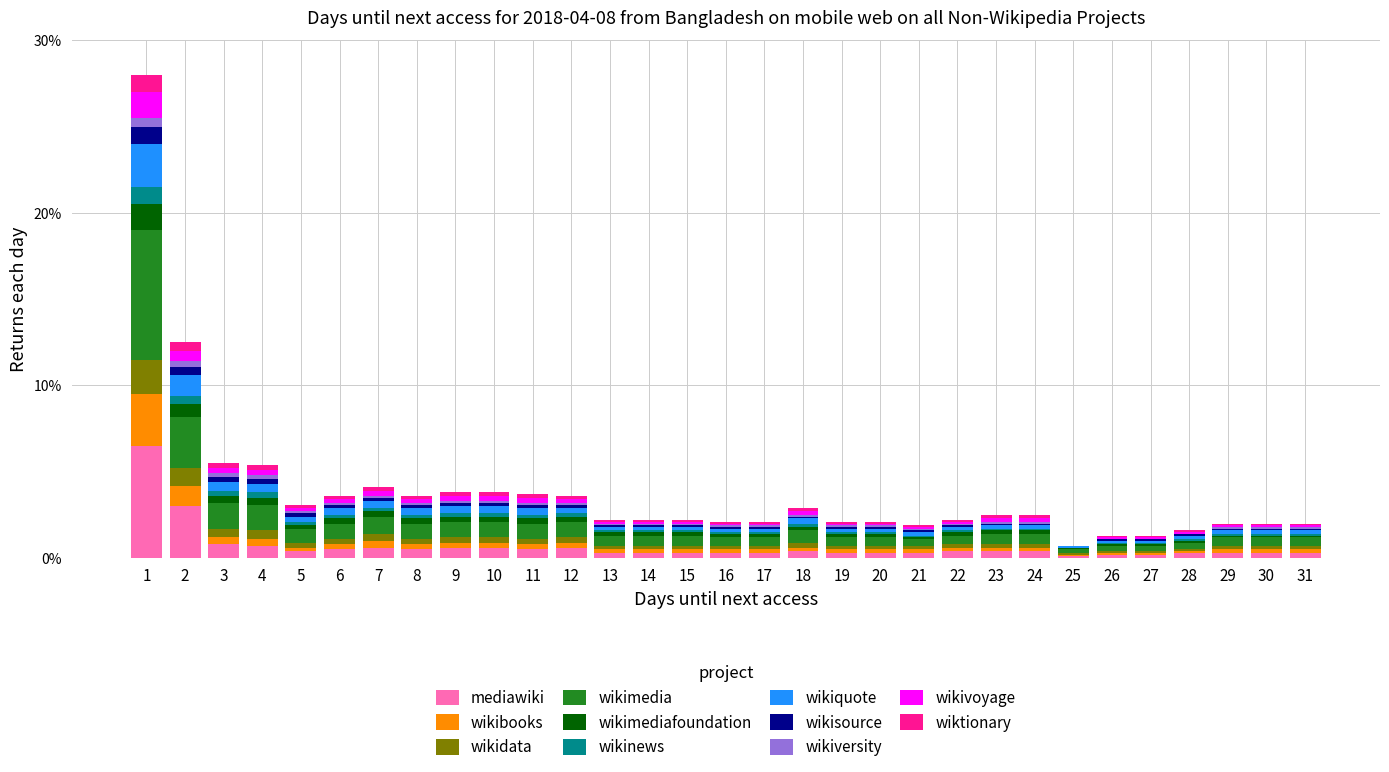

What are all the series names shown in the legend?

mediawiki, wikibooks, wikidata, wikimedia, wikimediafoundation, wikinews, wikiquote, wikisource, wikiversity, wikivoyage, wiktionary